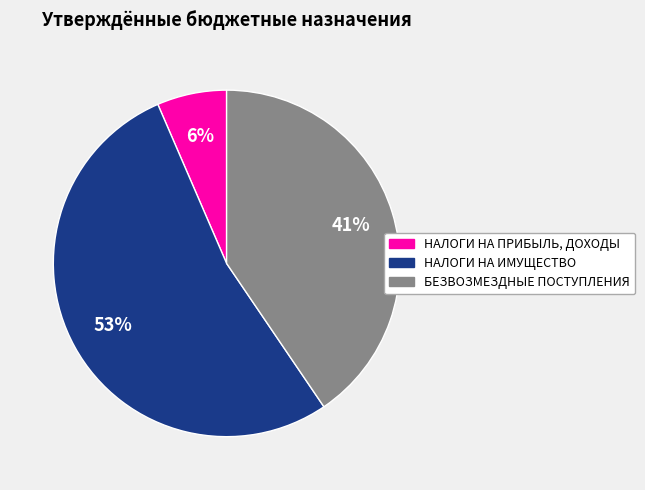

To the nearest percent, what is the average slice percentage?

33%